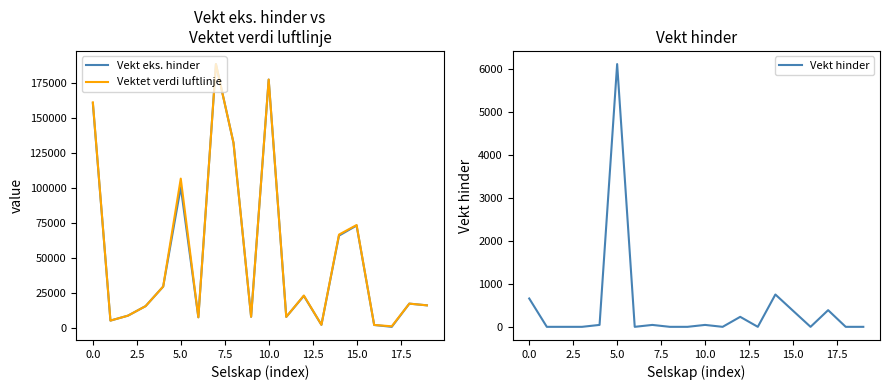

In Vektet verdi luftlinje, how many points are lower than both neighbors (excluding endpoints)?

6